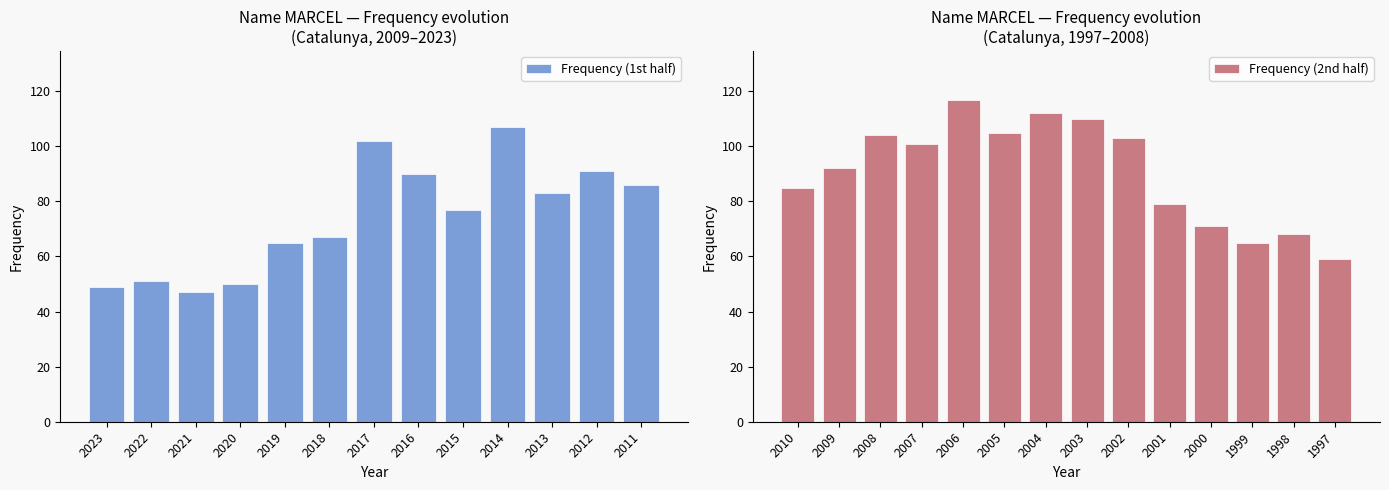

Approximately how many times larger is the value at 2006 compared to 2015?

1.5